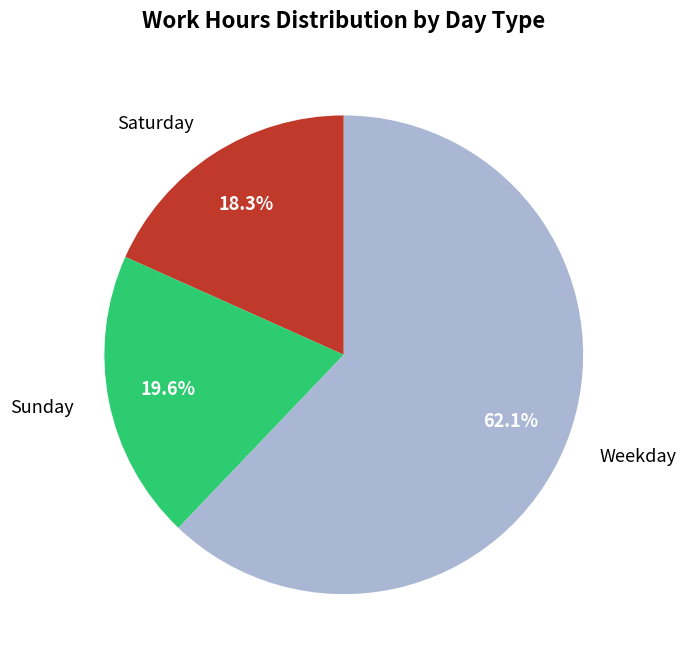

Does Weekday represent more than half of the total?

Yes